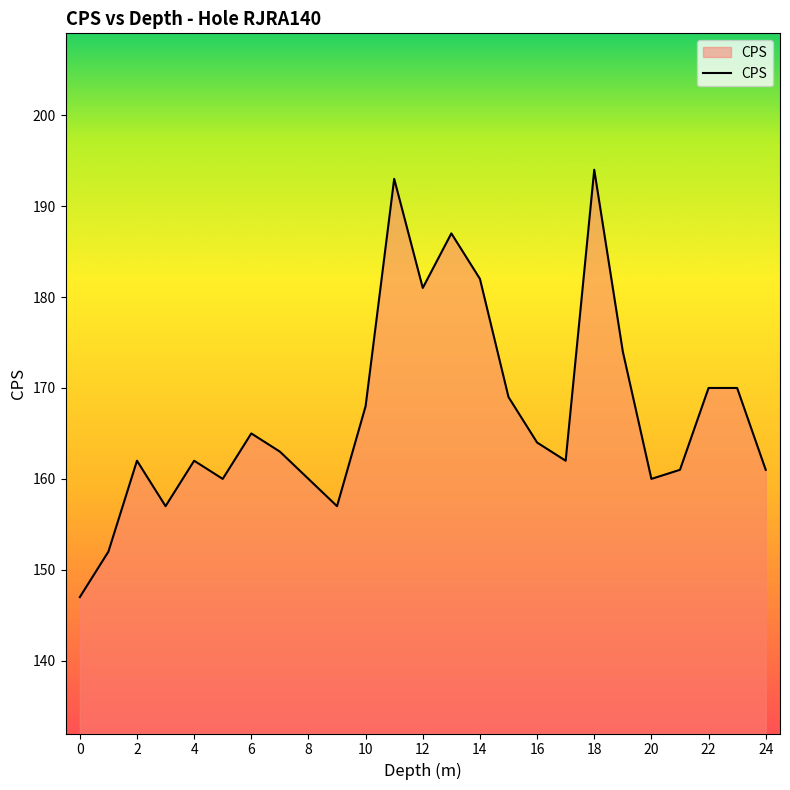

What is the minimum value shown in the chart?

147